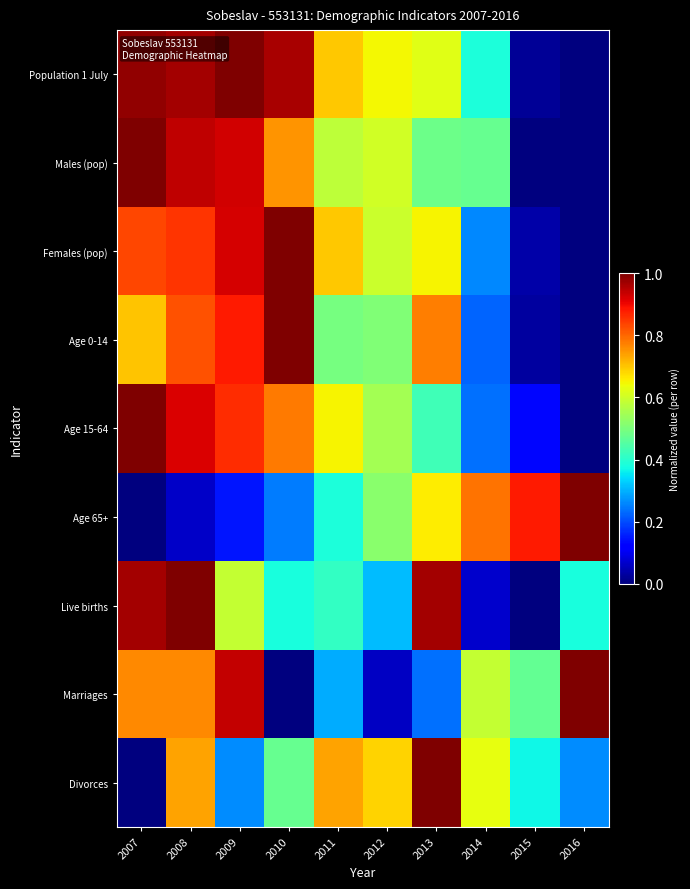

Count the number of categories in the chart.

10